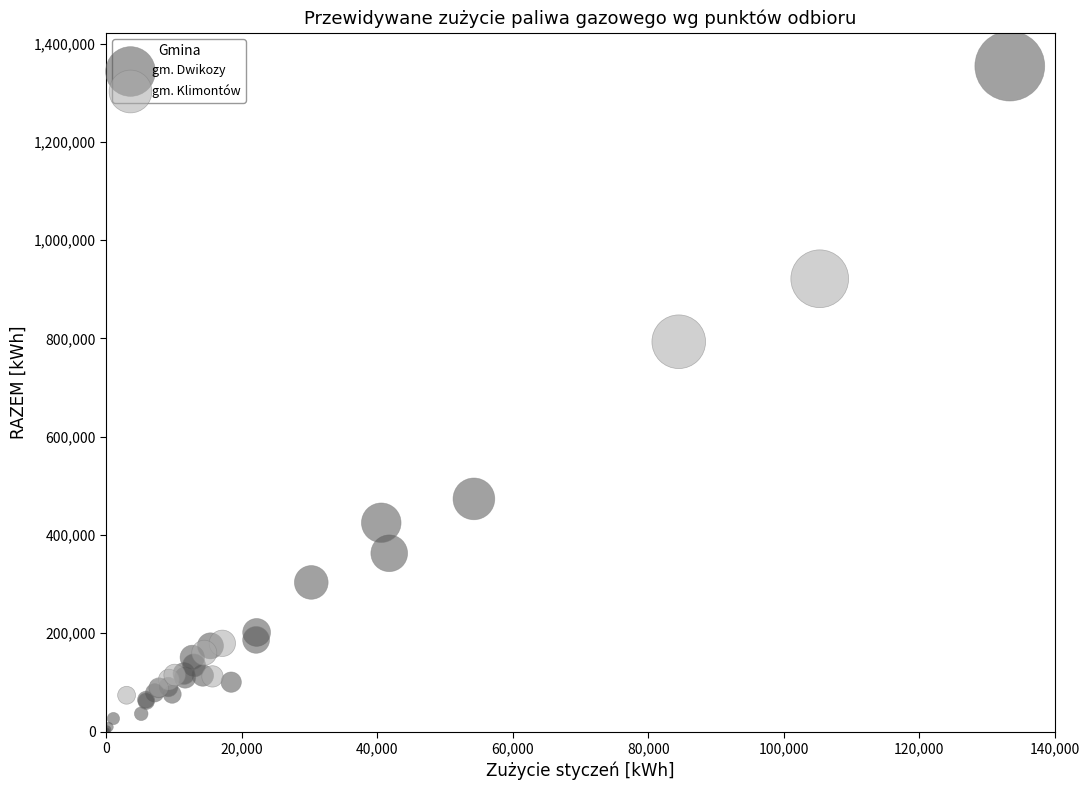

Which series reaches the maximum Y coordinate?

gm. Dwikozy